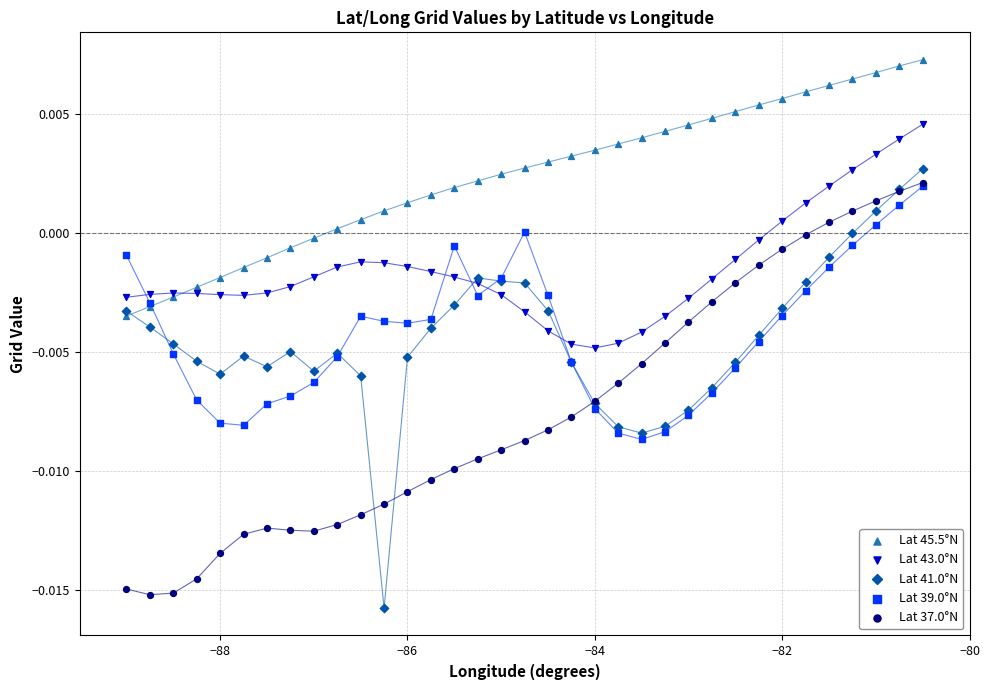

What are all the series names shown in the legend?

Lat 45.5°N, Lat 43.0°N, Lat 41.0°N, Lat 39.0°N, Lat 37.0°N